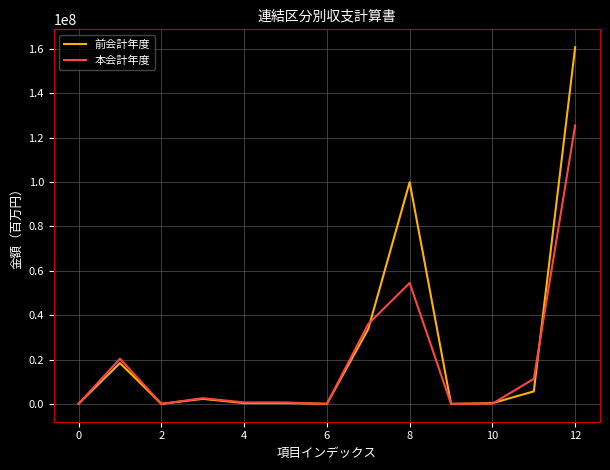

Which series ends up on top after the final intersection of 前会計年度 and 本会計年度?

前会計年度